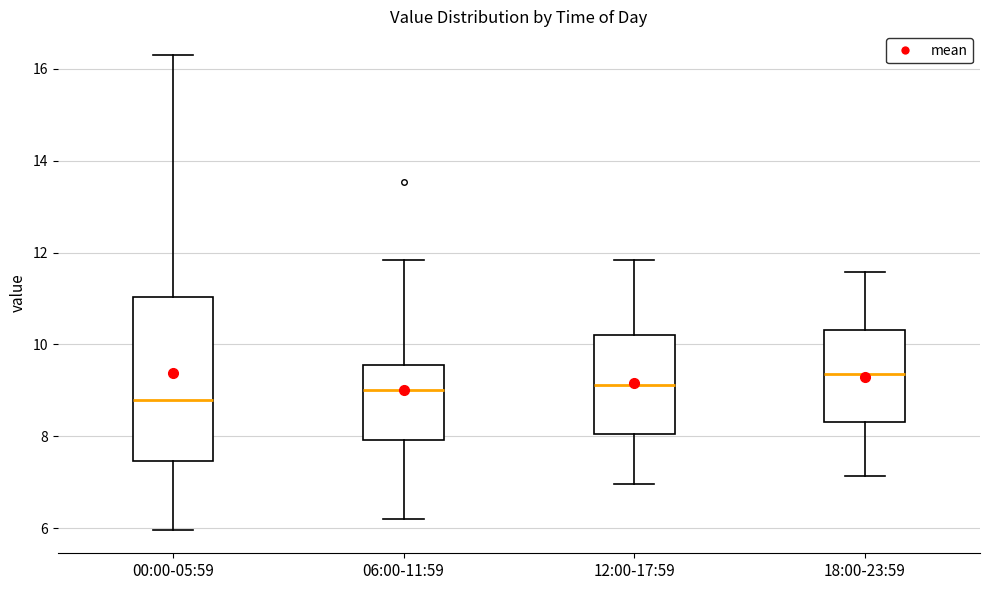

Reading left to right, read every box against the y-axis: the position of its median line, the range the box covers, and the ends of its whiskers. The values are not printed on the chart, so give them approximately, as read against the axis.

00:00-05:59: median 8.8, box 7.4 to 11.0, whiskers 6.0 to 16.4
06:00-11:59: median 9.0, box 8.0 to 9.6, whiskers 6.2 to 11.8
12:00-17:59: median 9.2, box 8.0 to 10.2, whiskers 7.0 to 11.8
18:00-23:59: median 9.4, box 8.4 to 10.4, whiskers 7.2 to 11.6